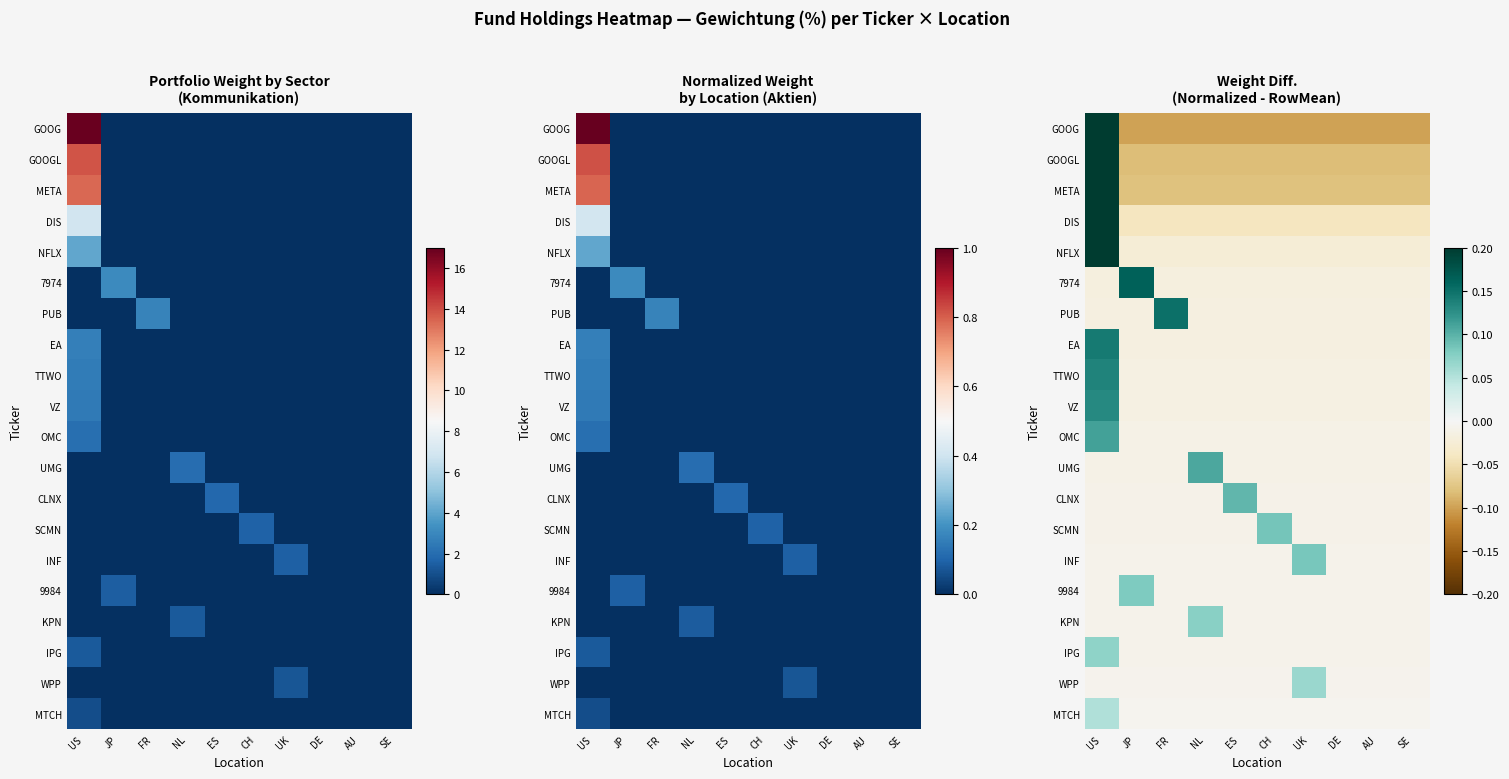

List the series in order of their peak value, lowest first.

MTCH, WPP, IPG, KPN, 9984, INF, SCMN, CLNX, UMG, OMC, VZ, TTWO, EA, PUB, 7974, NFLX, DIS, META, GOOGL, GOOG